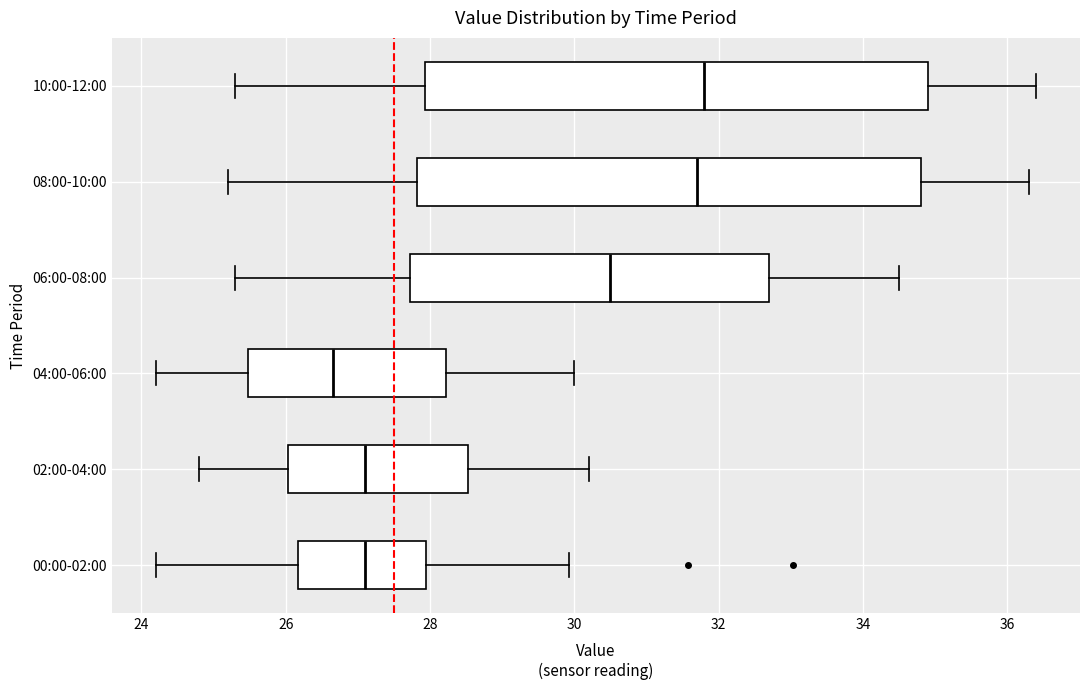

Where is the left edge of the box for 02:00-04:00 on the x-axis? The values are not printed on the chart, so give them approximately, as read against the axis.

26.0